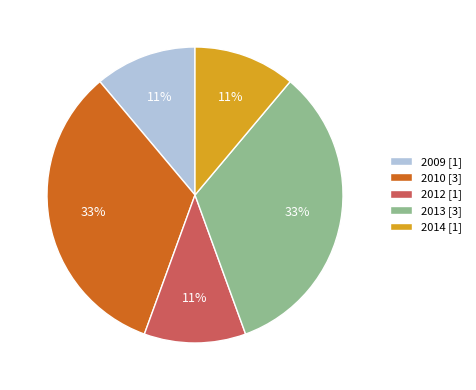

Is 2013 the majority of the pie?

No